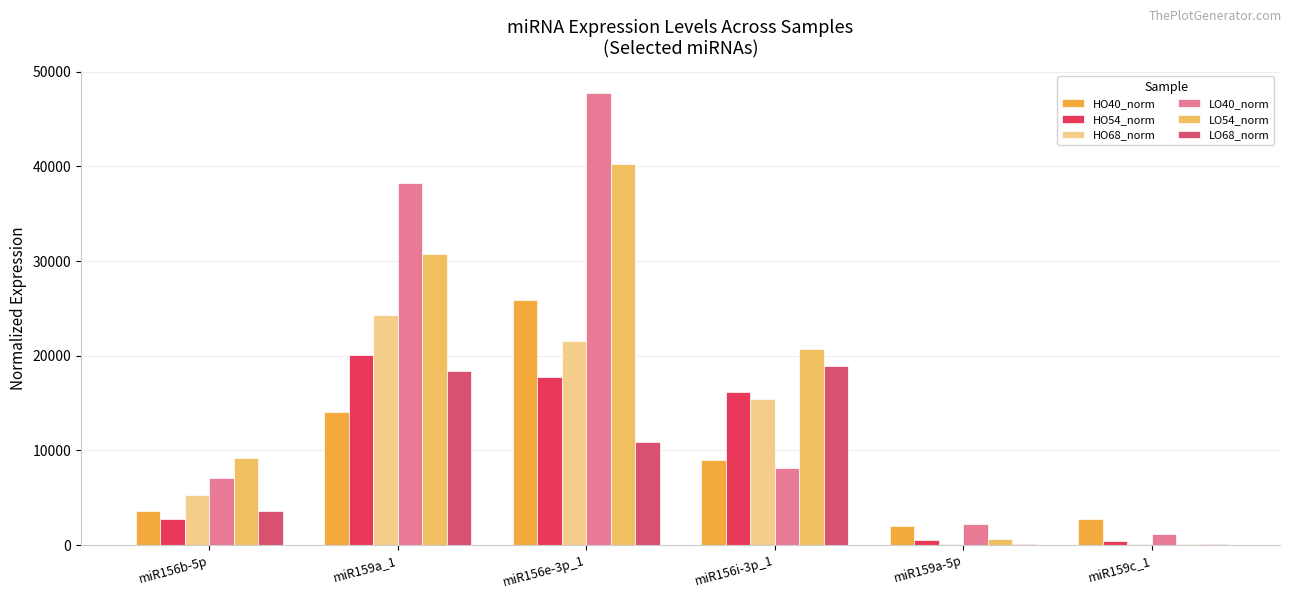

Which series has the largest total across all categories?

LO40_norm